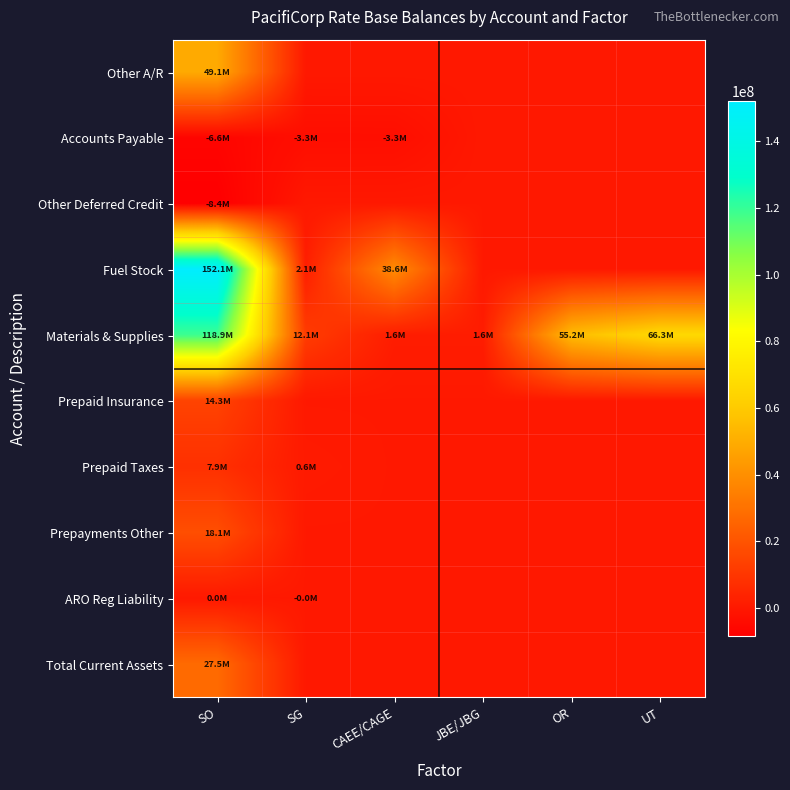

What is the total value across all series at UT?

66314474.5